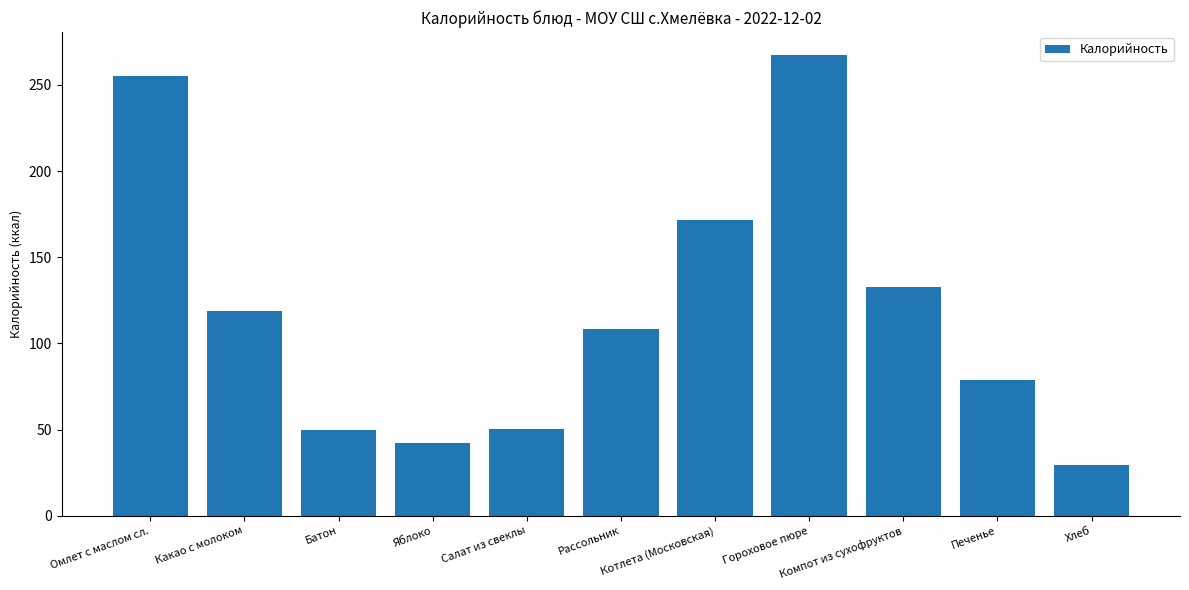

What is the smallest value displayed?

29.6